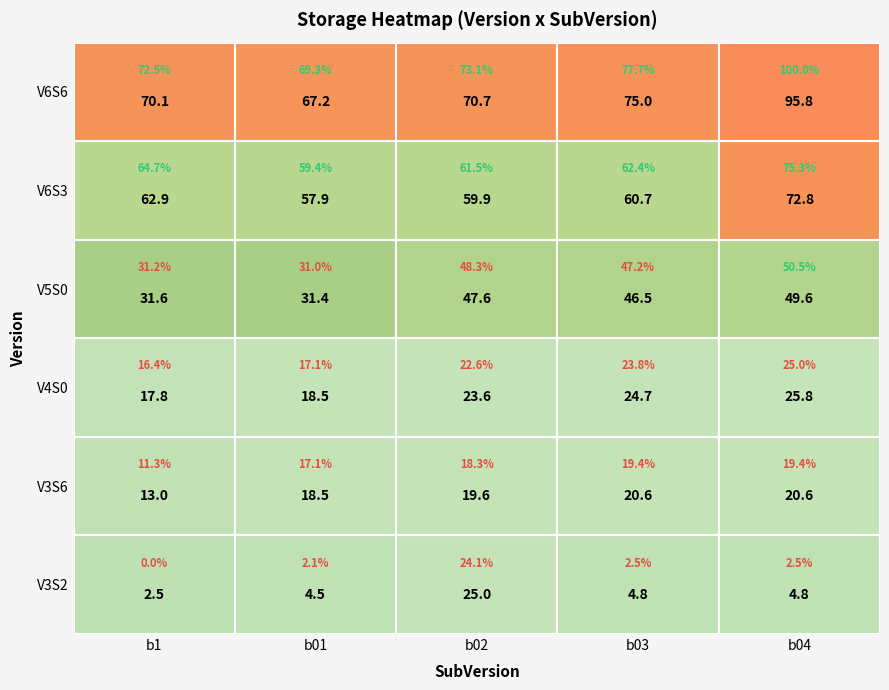

At how many categories does at least one series exceed 23?

5